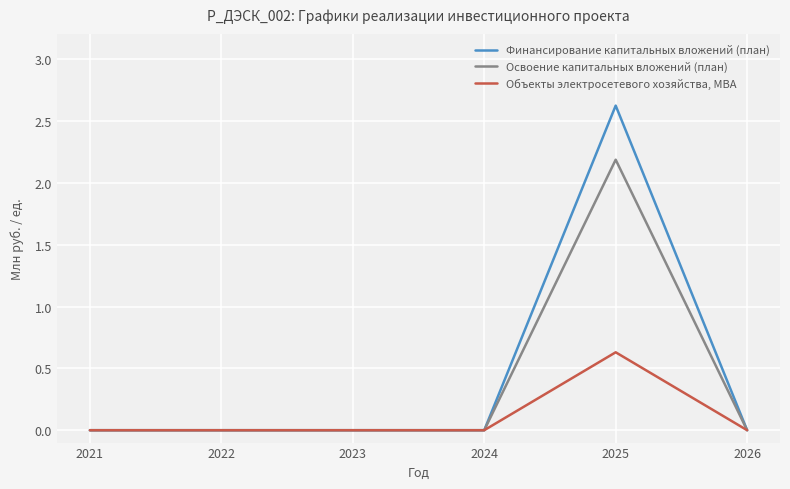

What is the sum of the Объекты электросетевого хозяйства, МВА values at 2023 and 2025?

0.6